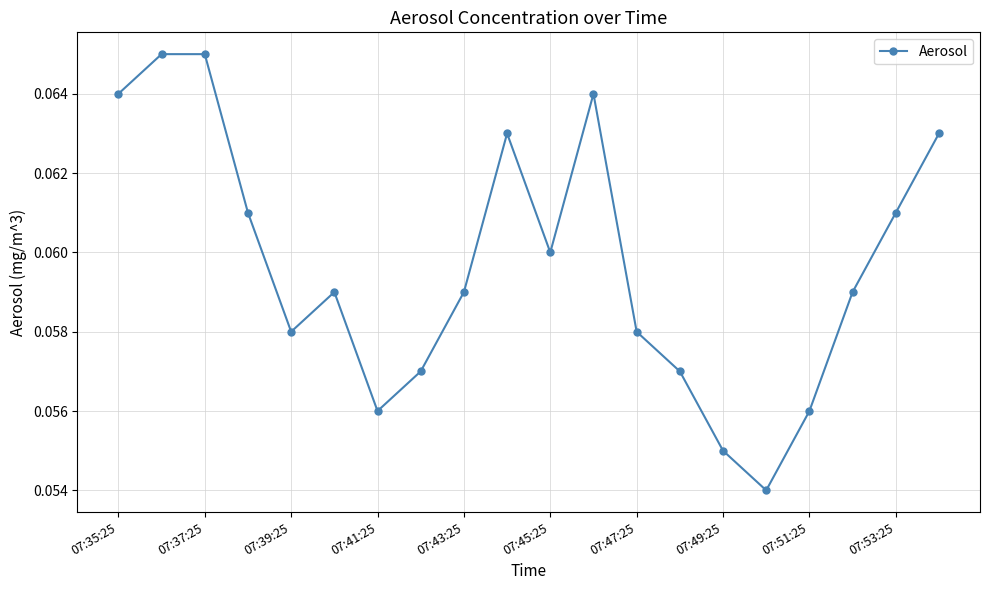

How many interior local valleys (lower than both neighbors) does the data have?

4